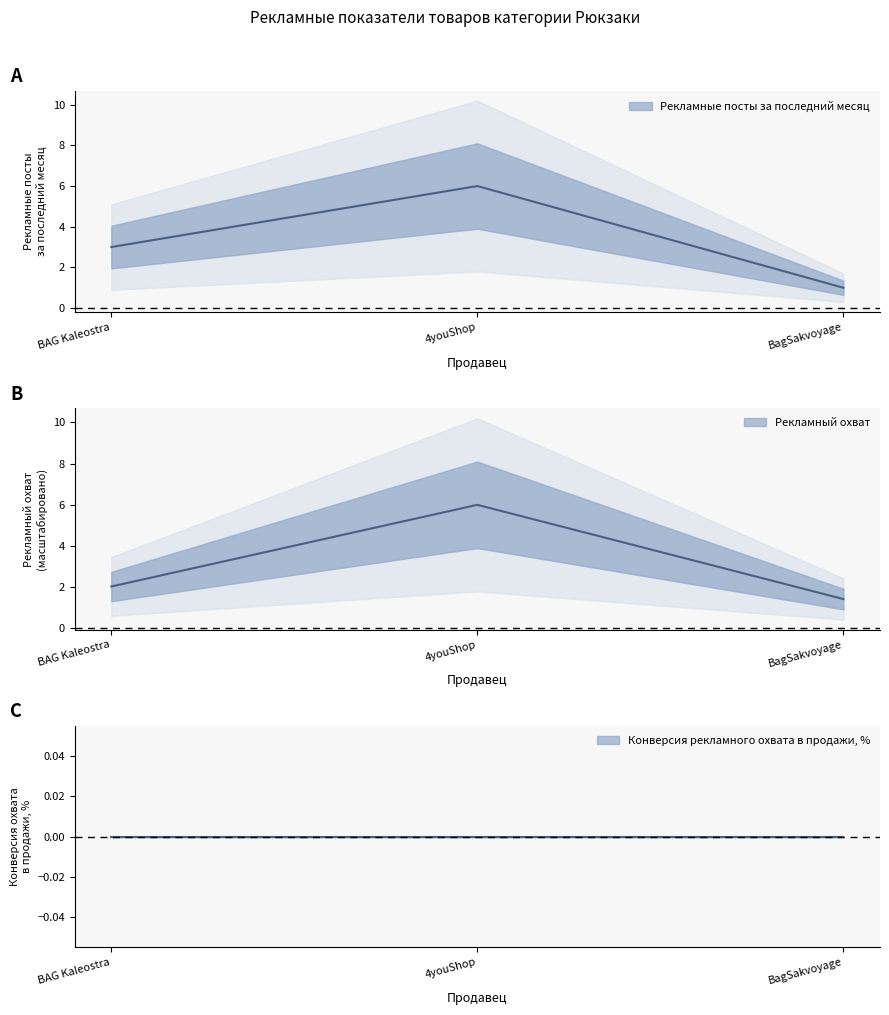

What is the difference between the Рекламный охват values at BagSakvoyage and 4youShop?

4.6